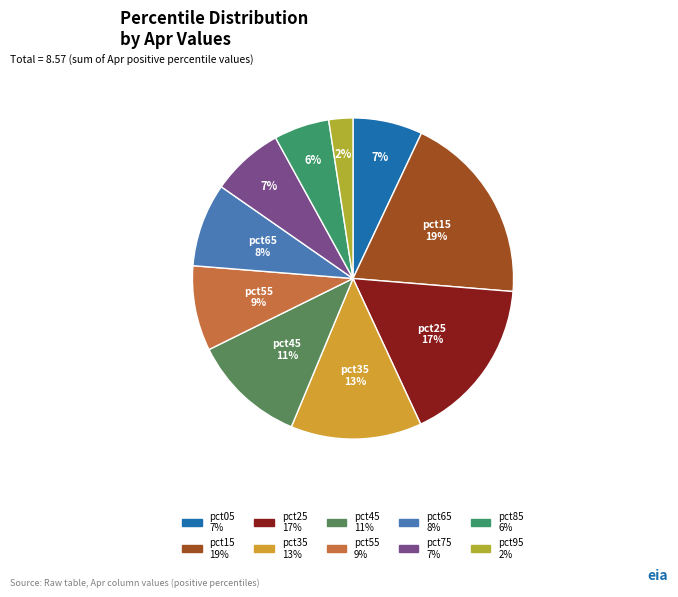

To the nearest percent, what percentage of the pie is pct55?

9%